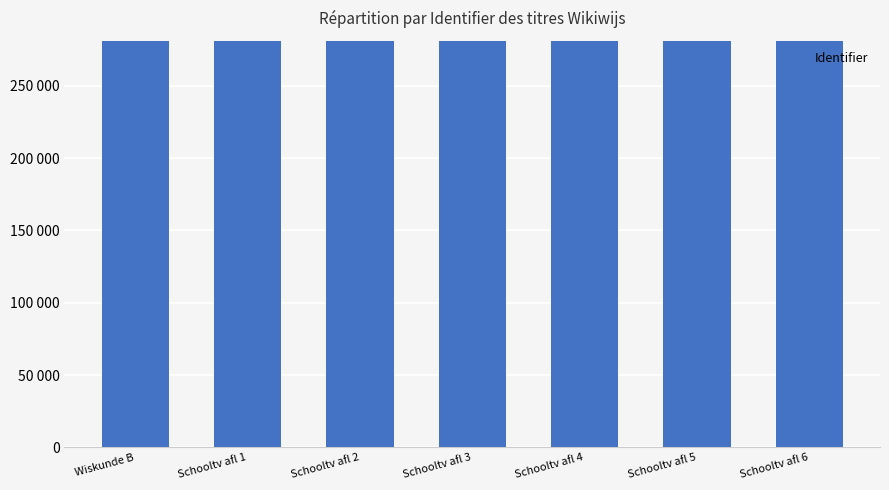

Are the bars horizontal?

No